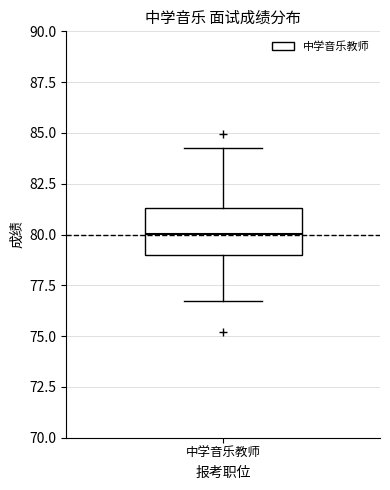

Where is the lower edge of the box for 中学音乐教师 on the y-axis? The values are not printed on the chart, so give them approximately, as read against the axis.

79.0